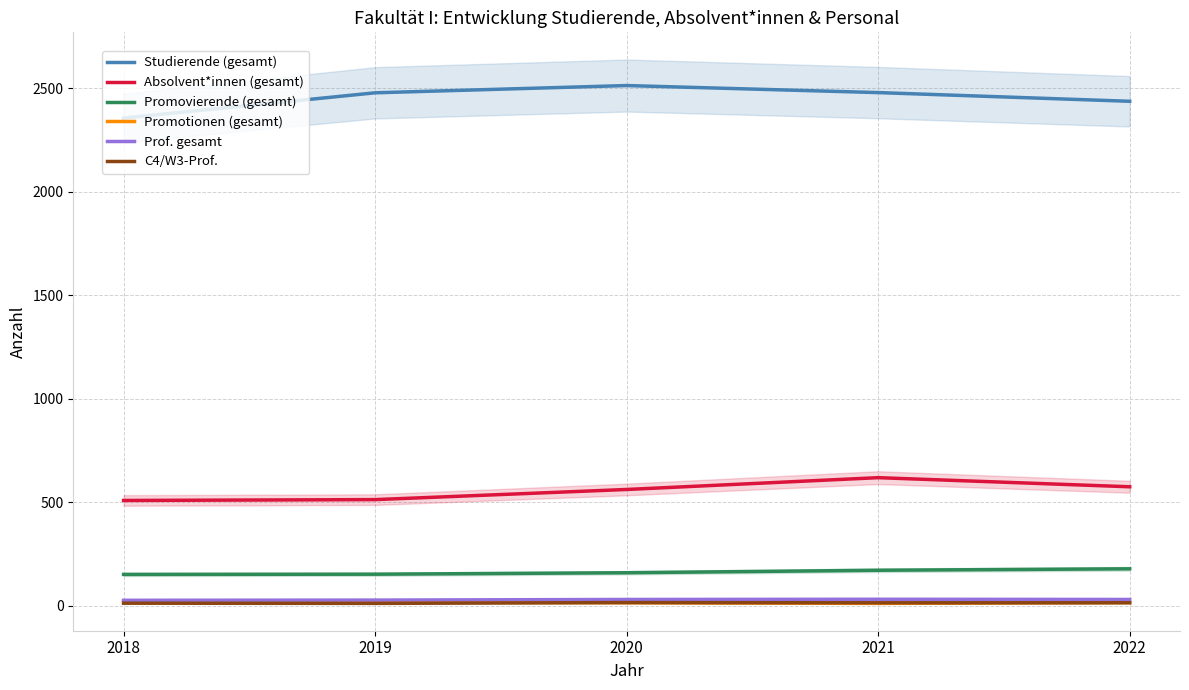

True or false: C4/W3-Prof. has a value of 13 at 2018.

True